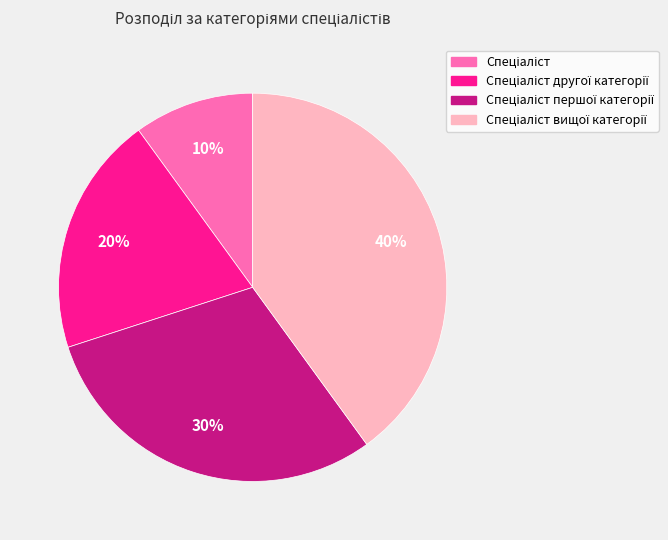

To the nearest percent, what is the average slice percentage?

25%